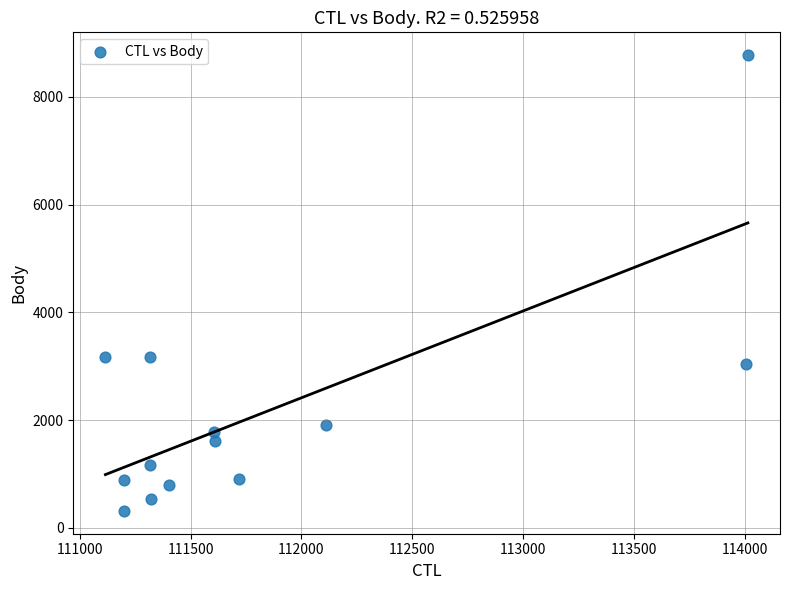

What is the range of Y values (max minus min)?

8464